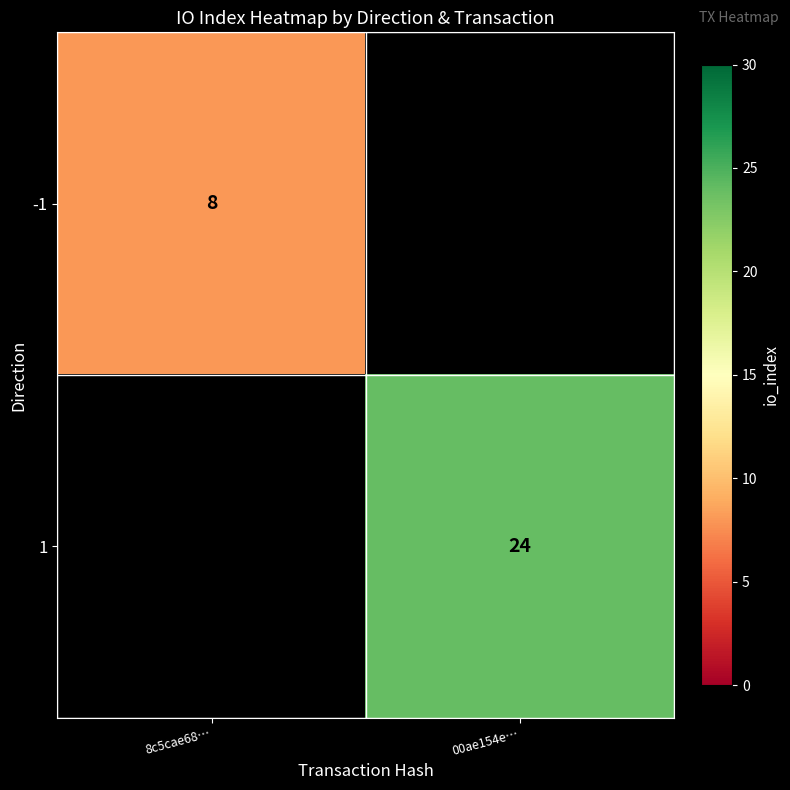

The value of -1 at 8c5cae68… is 3. True or false?

False